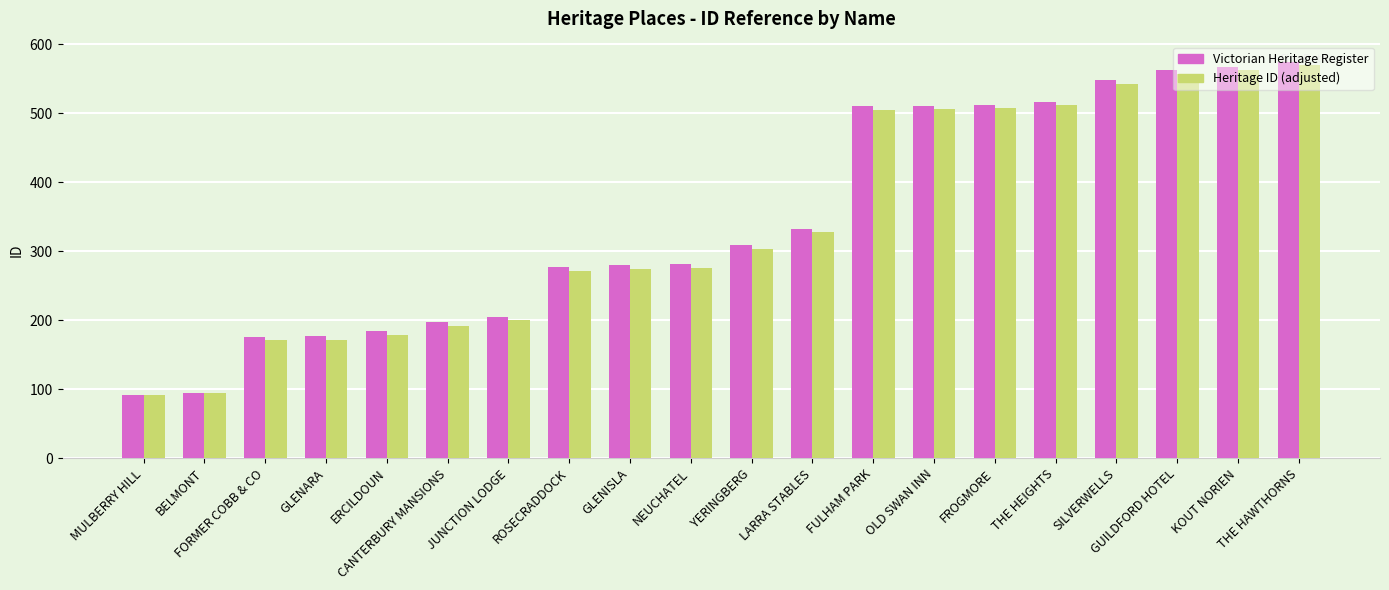

At how many categories does at least one series exceed 469?

8